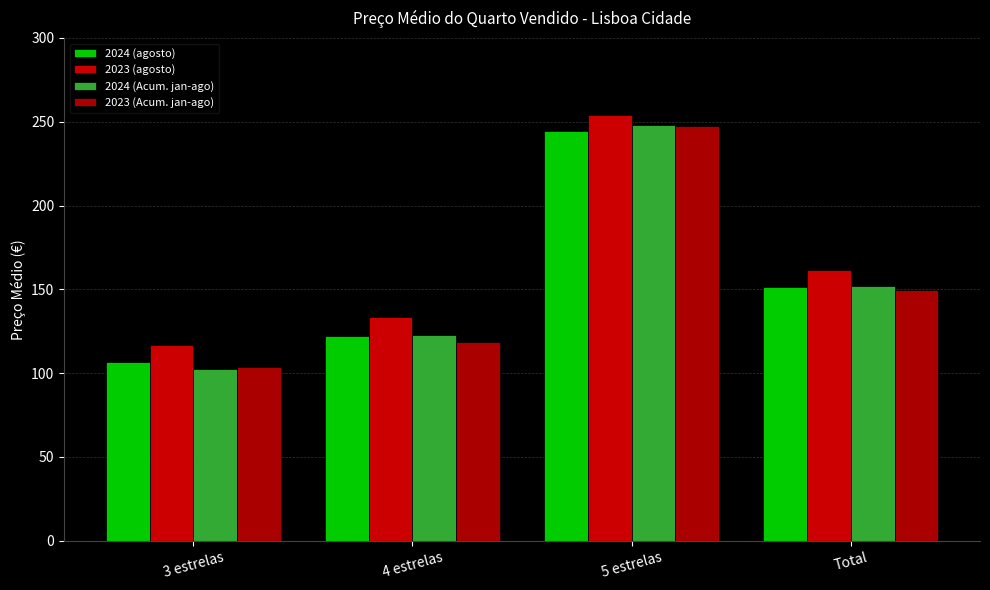

What is the label of the 3rd bar from the right?

4 estrelas